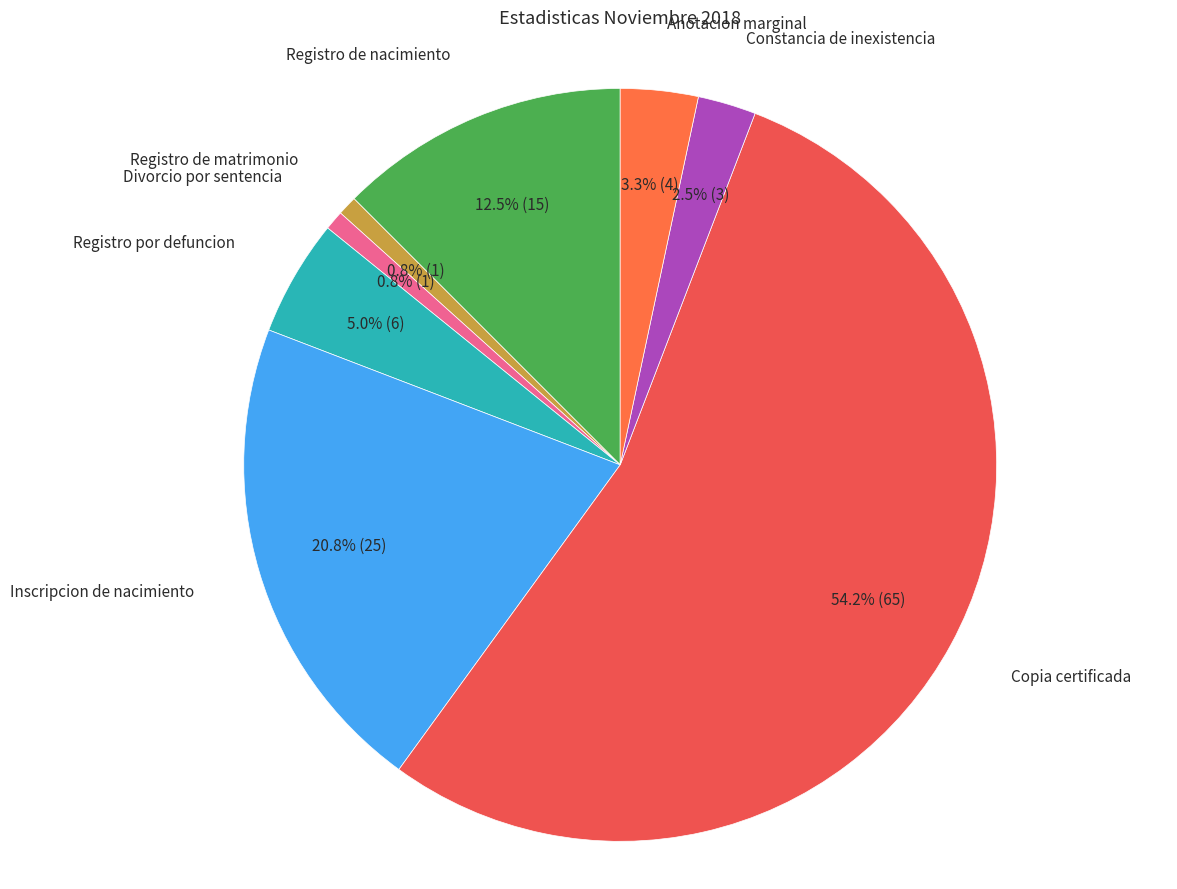

How many segments does this pie chart have?

8